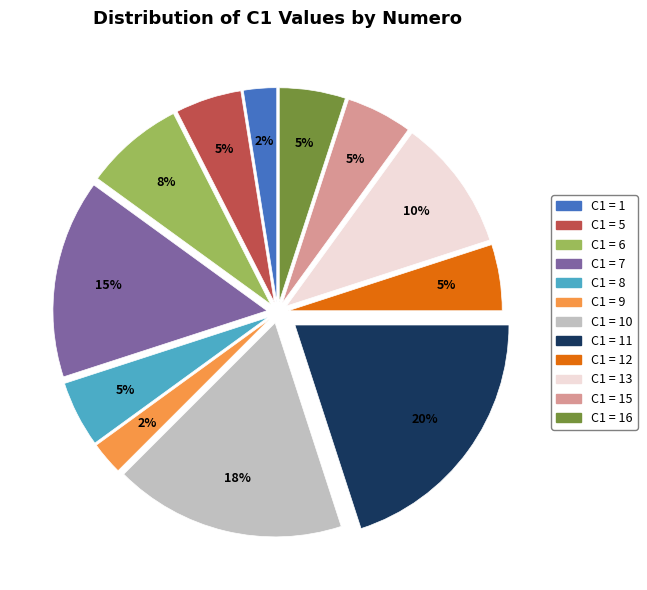

Which has a higher value, C1 = 9 or C1 = 8?

C1 = 8